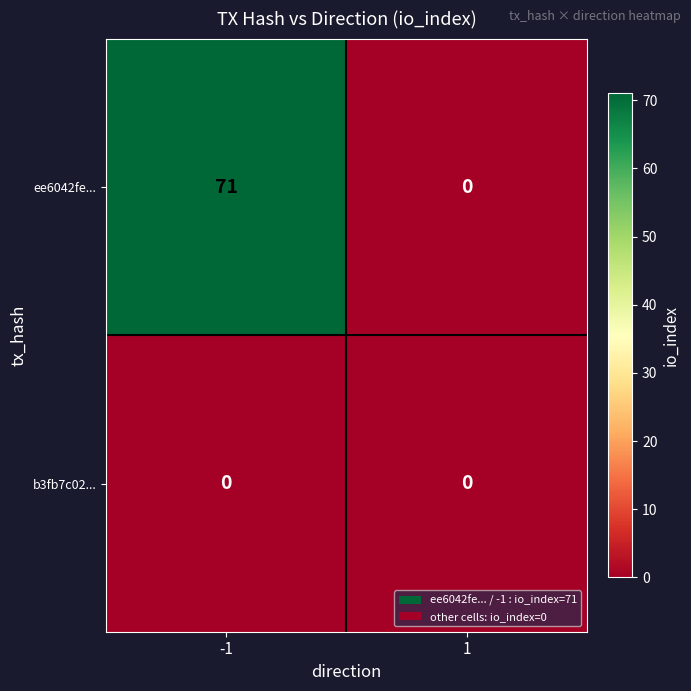

Reading left to right, transcribe all the data shown in this chart.

ee6042fe...: 71	0
b3fb7c02...: 0	0